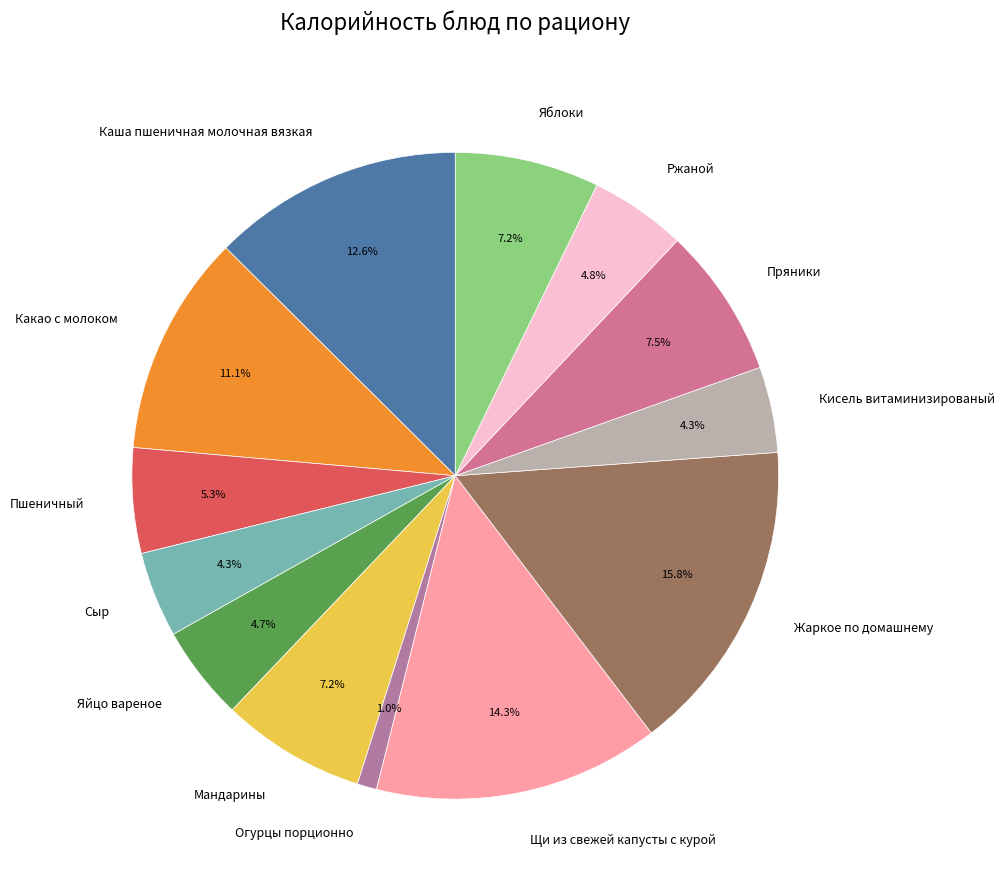

To the nearest percent, what is the average slice percentage?

8%